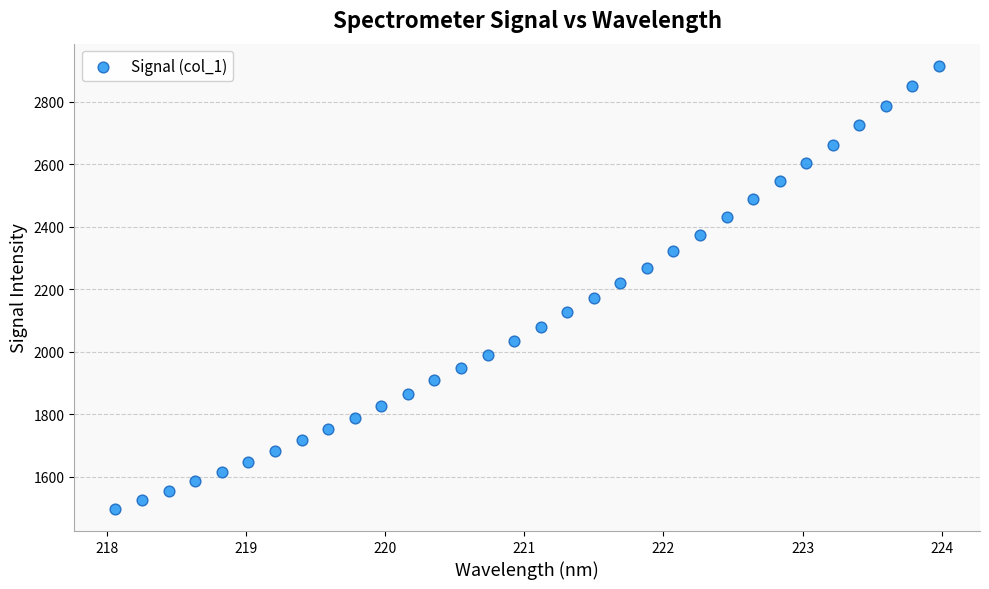

What is the range of Y values (max minus min)?

1418.2